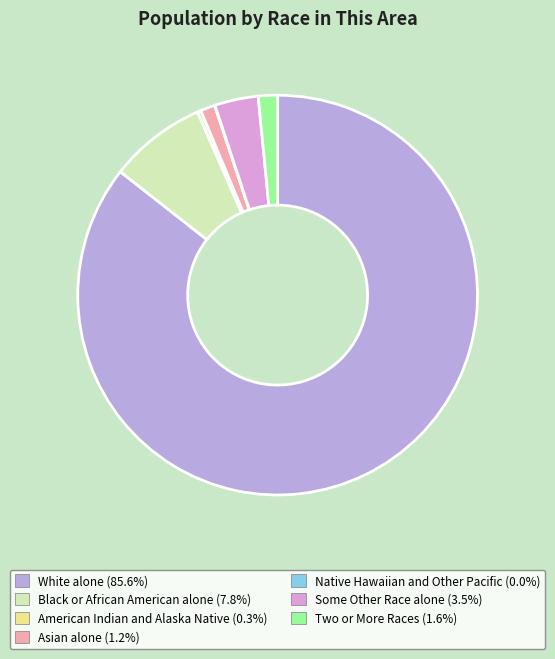

Approximately how many times larger is the value at White alone compared to American Indian and Alaska Native?

290.5